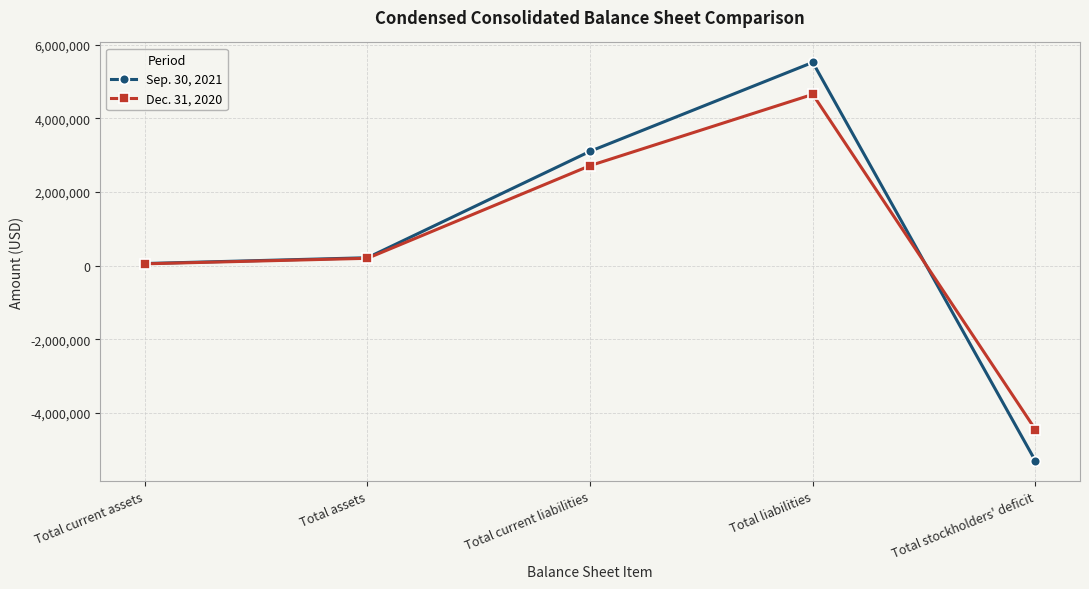

The value of Sep. 30, 2021 at Total liabilities is 5524616. True or false?

True